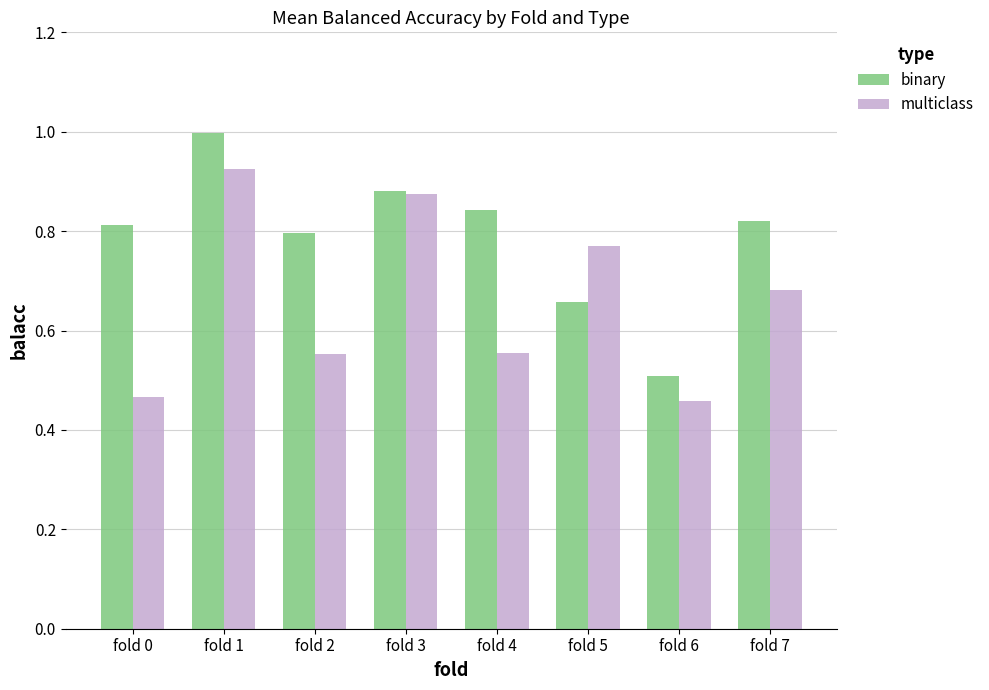

Where is binary nearest to the value 0?

fold 6